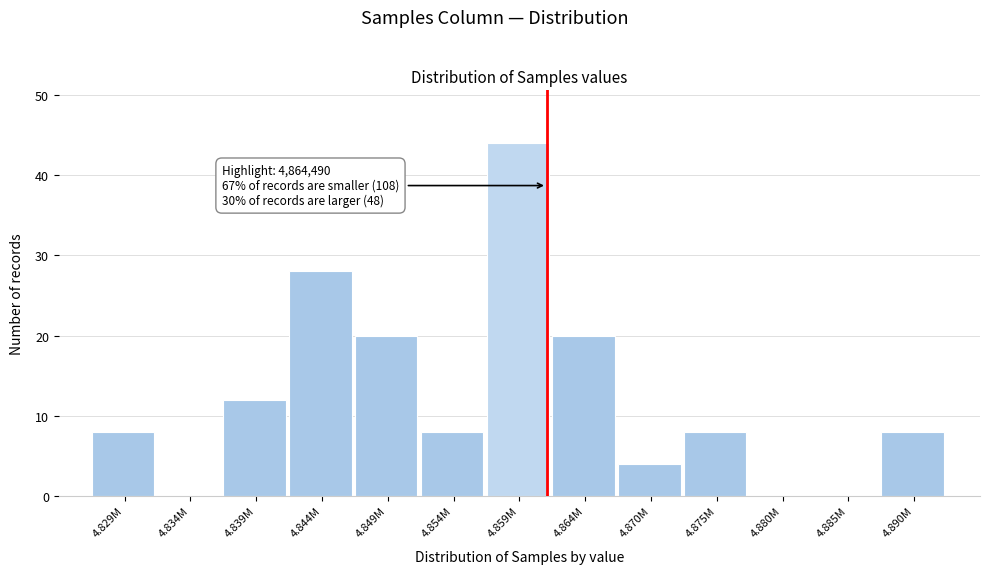

Reading left to right, extract all data points from this chart.

4.829M=8	4.834M=0	4.839M=12	4.844M=28	4.849M=20	4.854M=8	4.859M=44	4.864M=20	4.870M=4	4.875M=8	4.880M=0	4.885M=0	4.890M=8